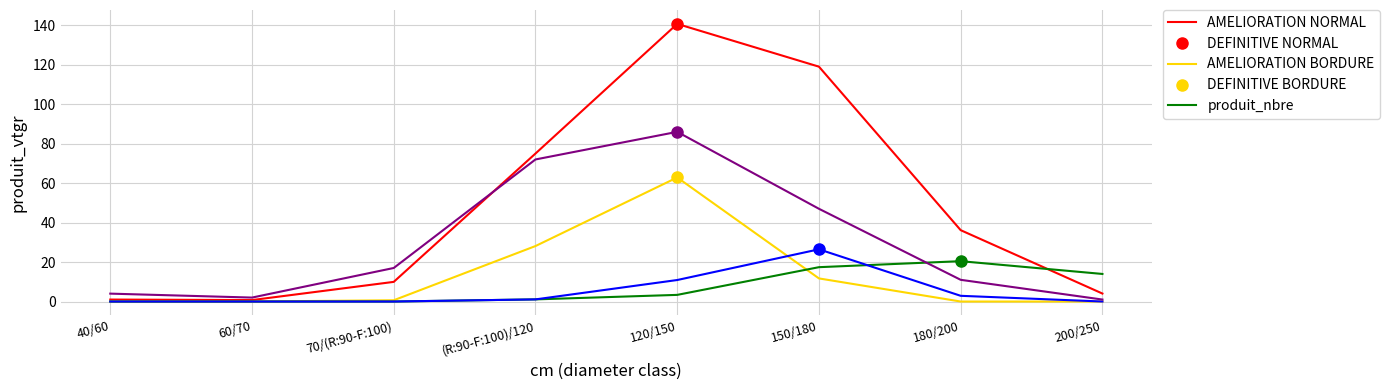

True or false: DEFINITIVE NORMAL has a value of -34.5 at 40/60.

False